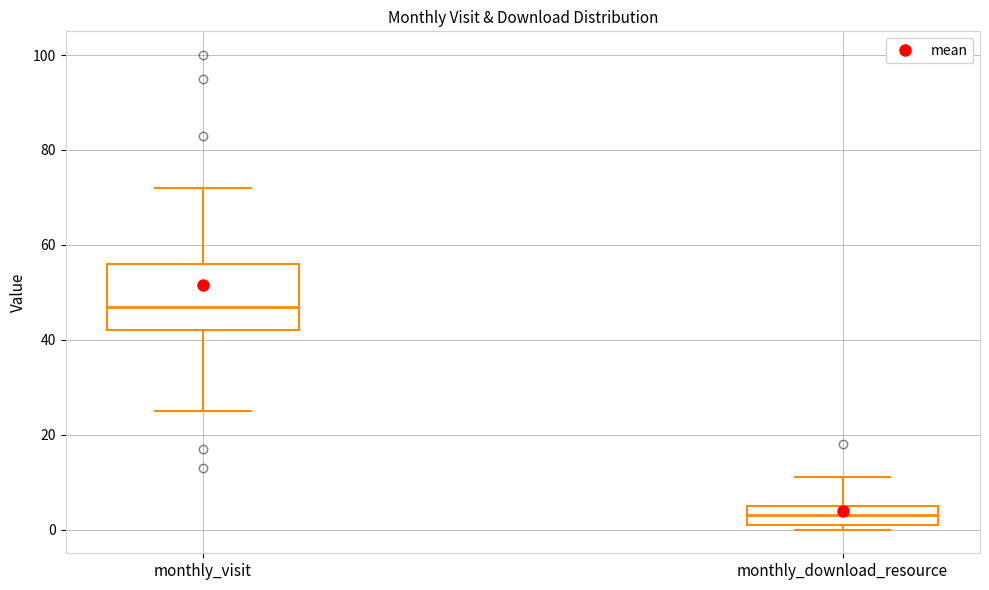

Which box's median line is the lowest?

monthly_download_resource